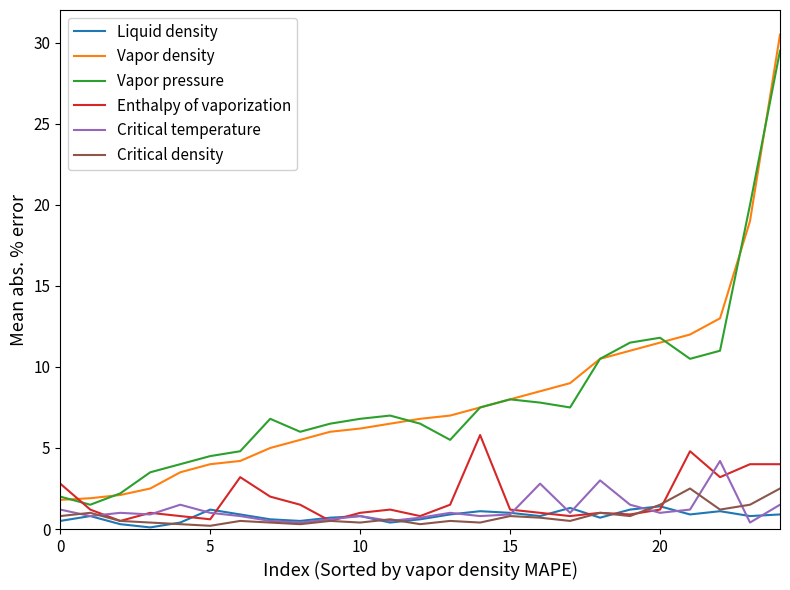

True or false: Critical temperature and Vapor pressure intersect in this chart.

False